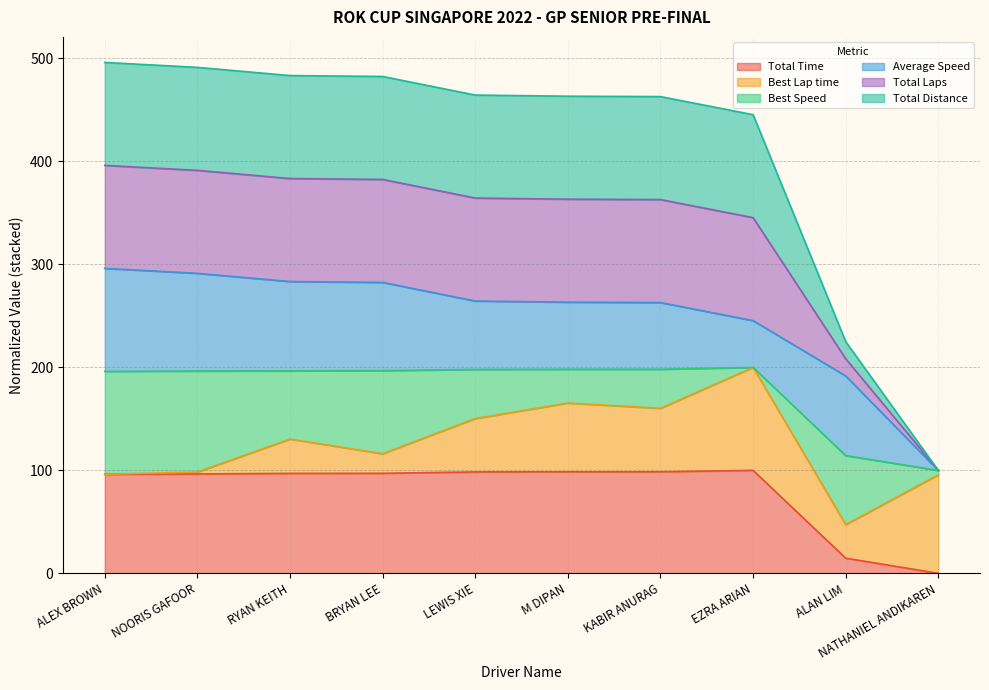

At which label does Total Time first exceed 97?

RYAN KEITH